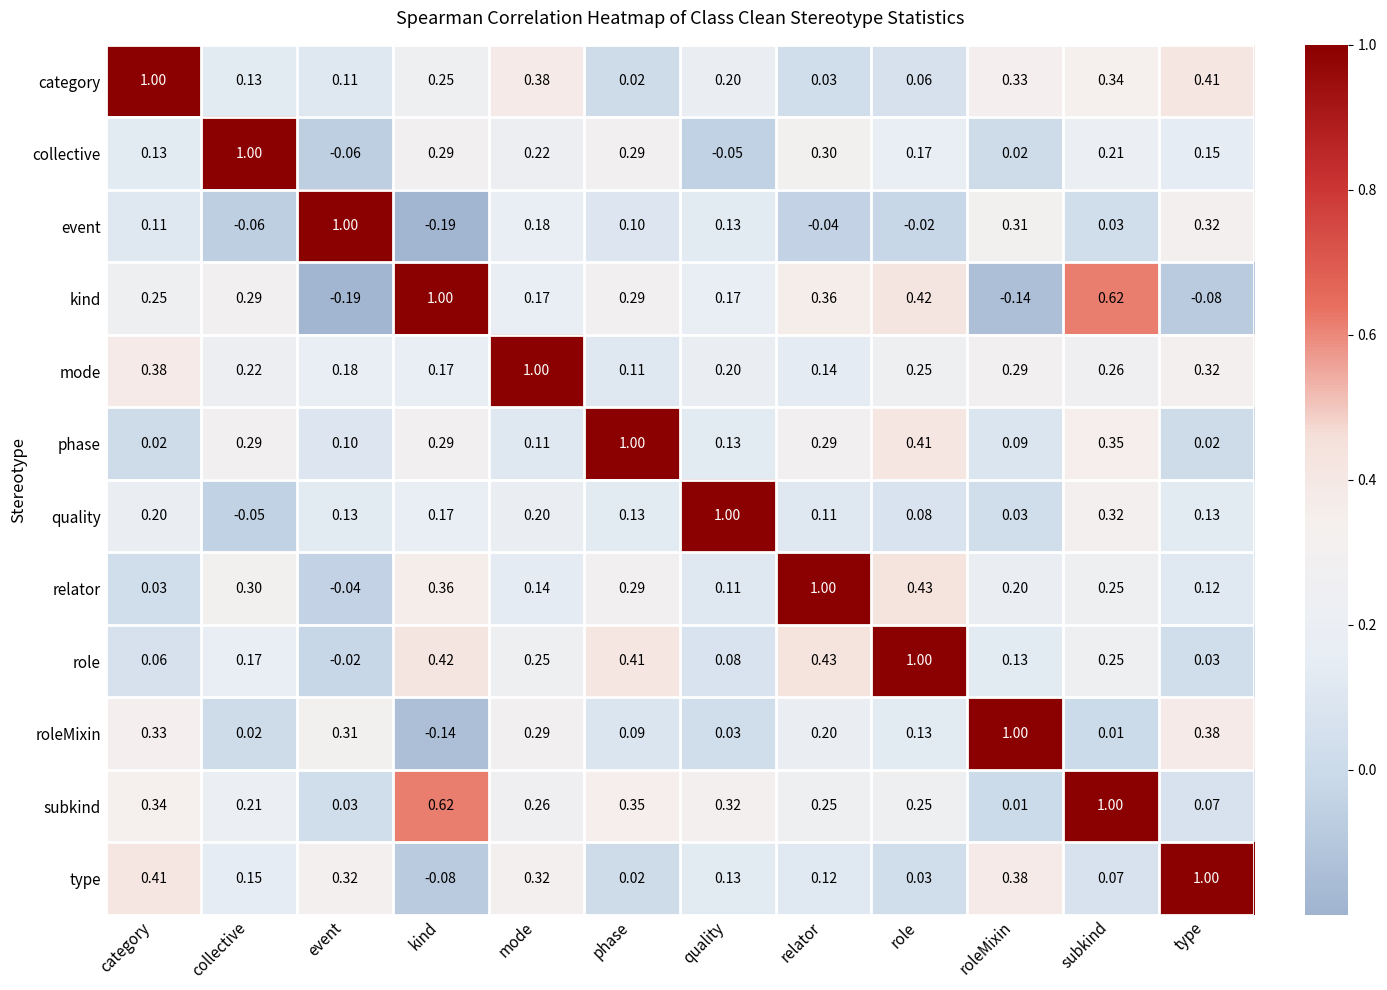

Which series has the largest total across all categories?

subkind